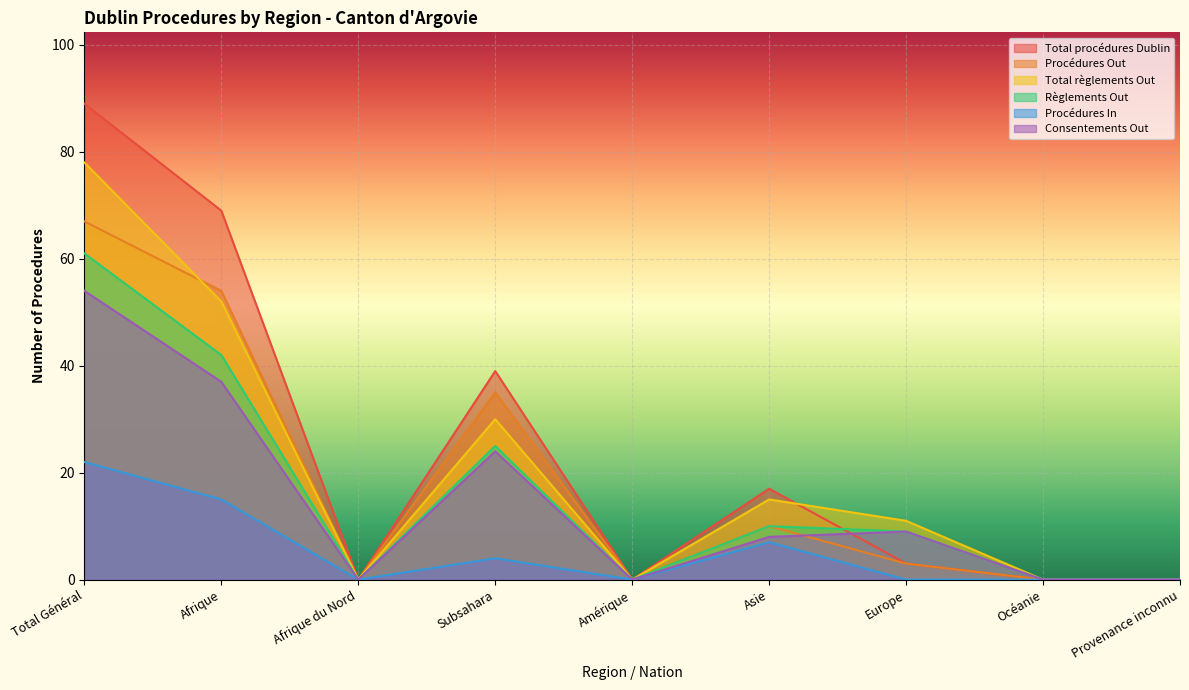

At which category does the chart reach its minimum across all series?

Afrique du Nord